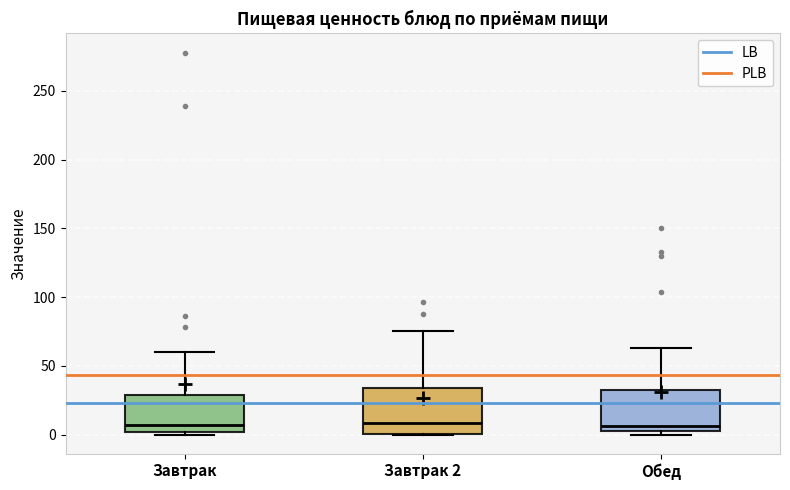

Where is the lower edge of the box for Обед on the y-axis? The values are not printed on the chart, so give them approximately, as read against the axis.

5